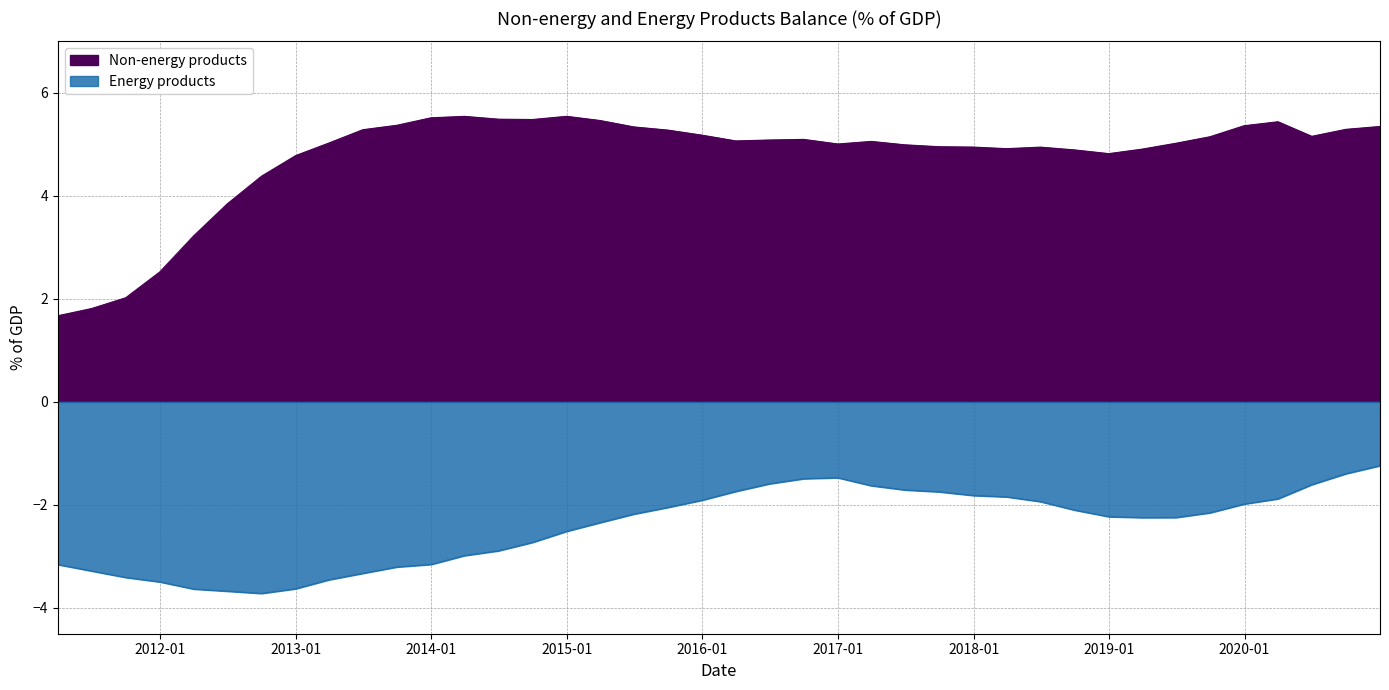

What is the minimum value shown in the chart?

-3.7